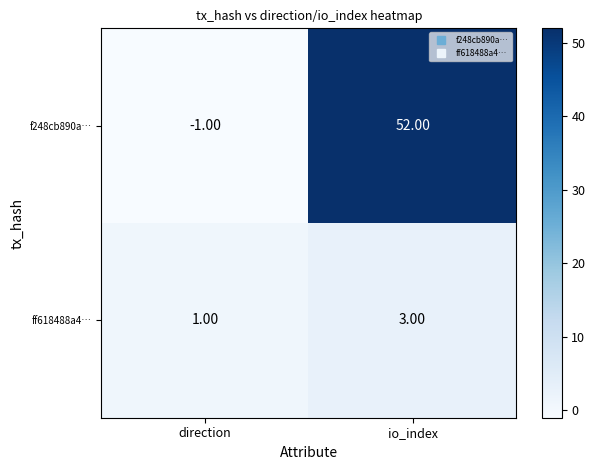

At which label is f248cb890a… closest to 25?

direction